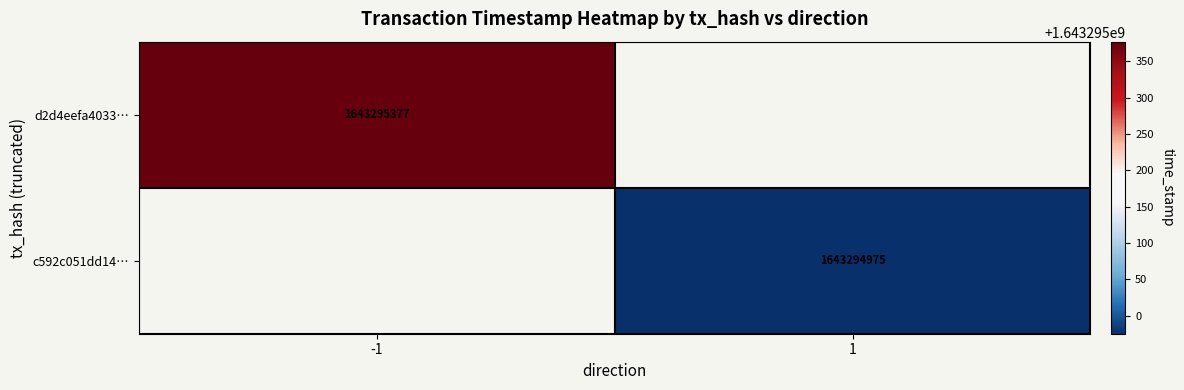

At which label does c592c051dd1446a3e0a19eb656851370264562e reach its peak?

1